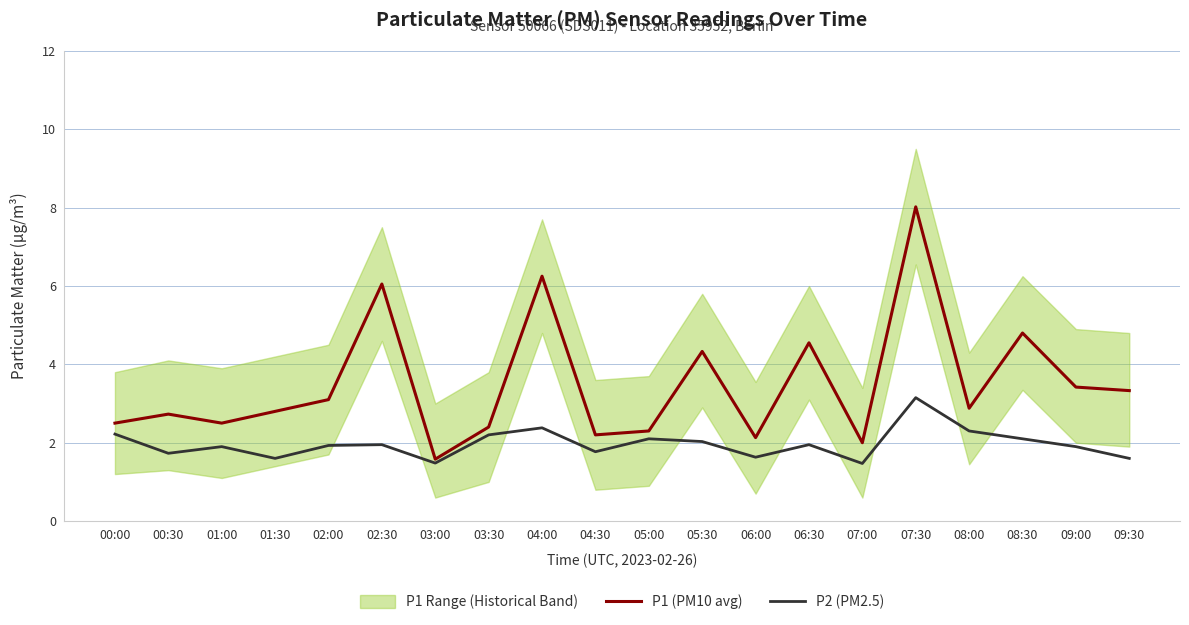

List the labels in order of P2 (PM2.5) value, smallest first.

07:00, 03:00, 01:30, 09:30, 06:00, 00:30, 04:30, 01:00, 09:00, 02:00, 02:30, 06:30, 05:30, 05:00, 08:30, 03:30, 00:00, 08:00, 04:00, 07:30